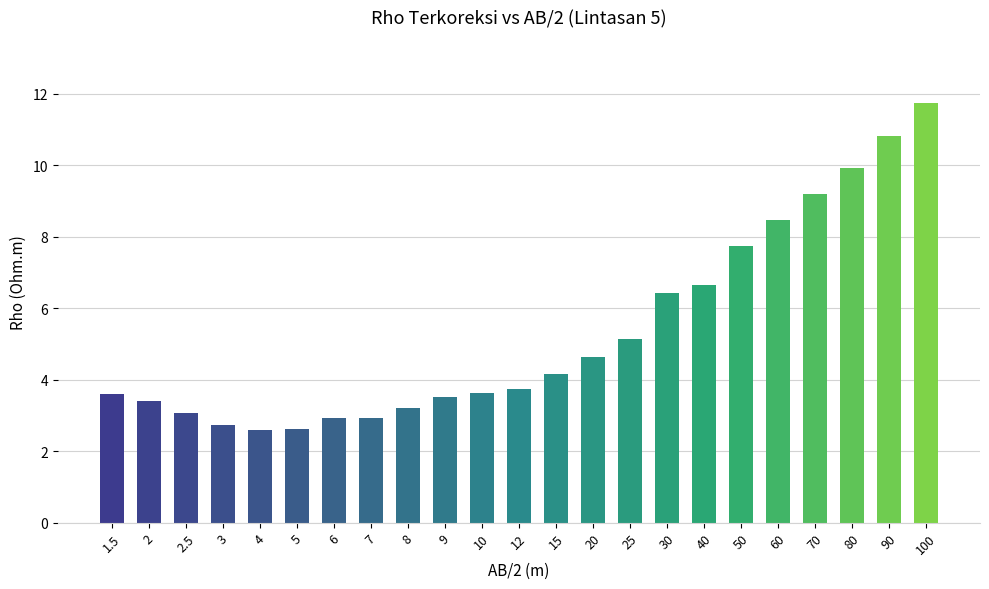

Which has a higher value, 30 or 7?

30